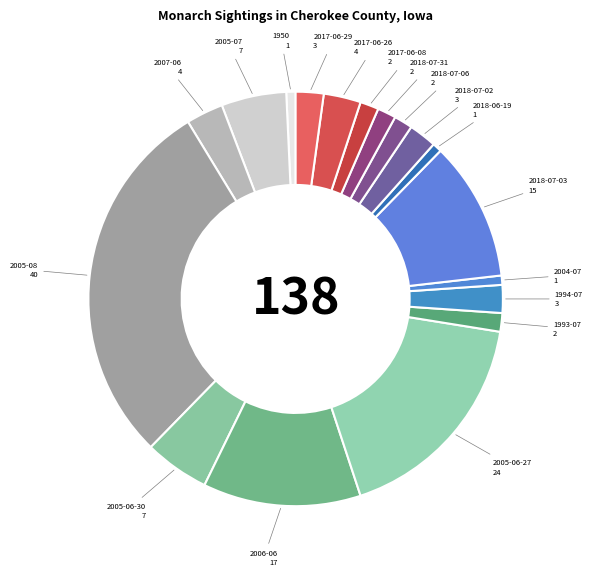

Count the number of slices in the pie.

18